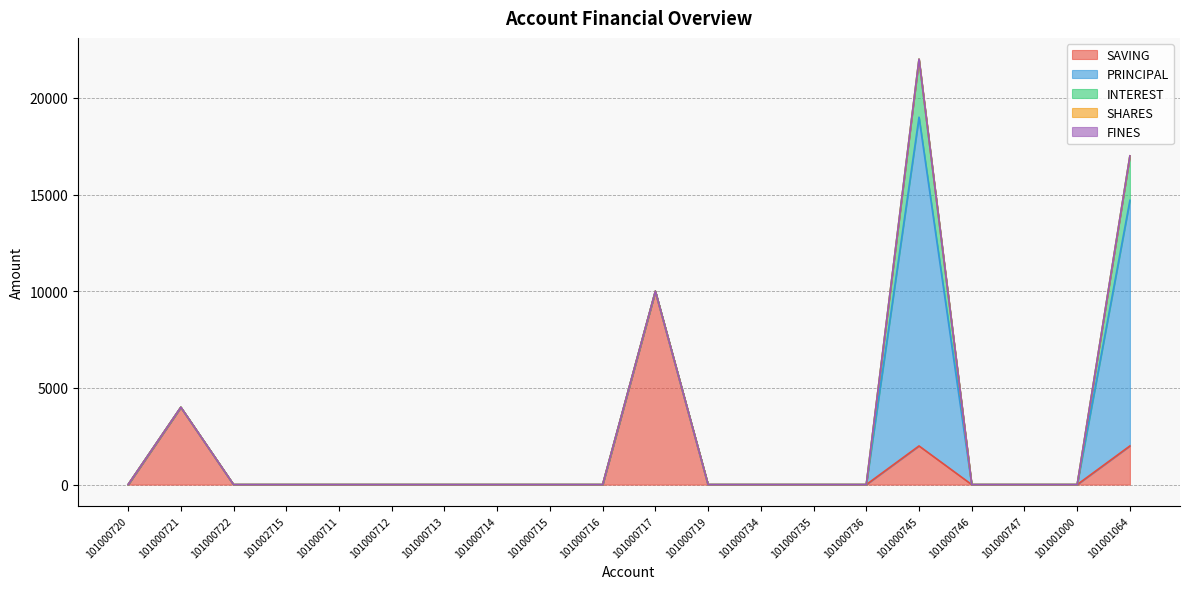

What is the difference between the second highest and second lowest values in the PRINCIPAL series?

12700